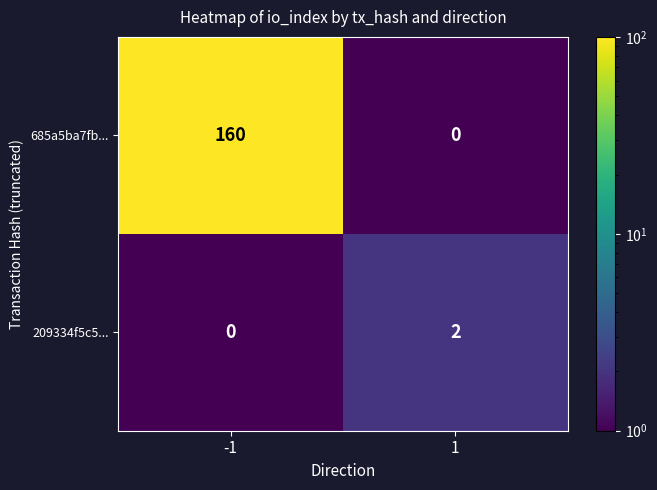

Between -1 and 1, which series saw the biggest shift?

685a5ba7fb...